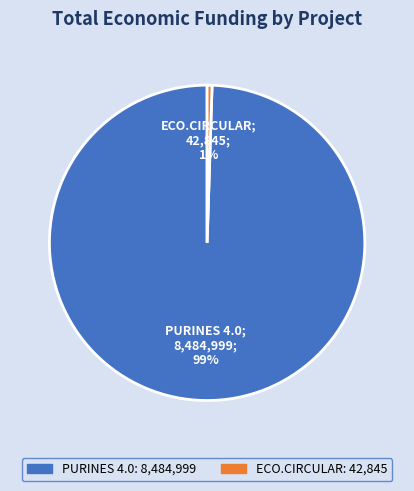

Which slice represents more than half of the pie?

PURINES 4.0